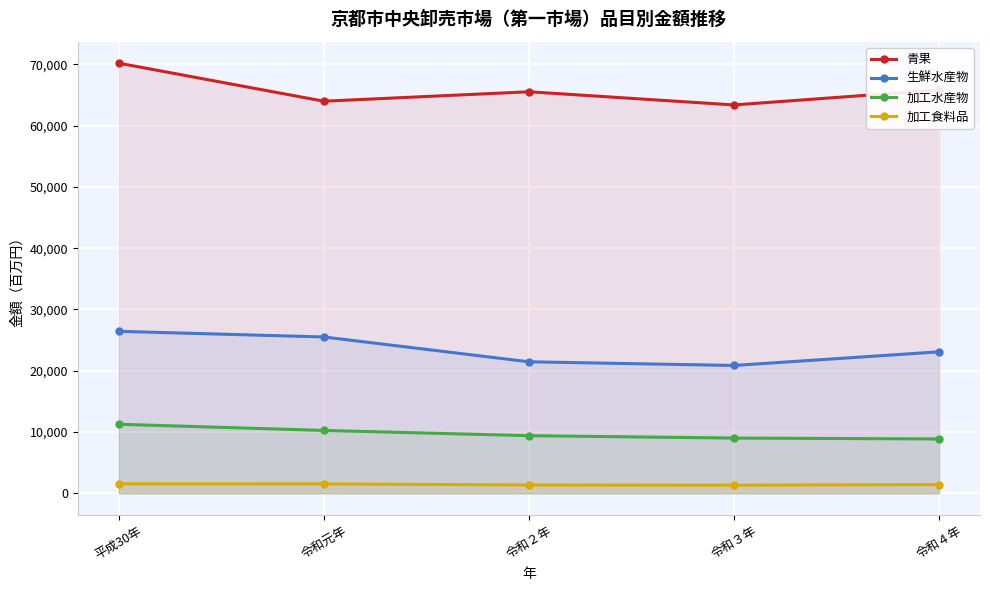

At 令和２年, list the series in order from smallest to largest.

加工食料品, 加工水産物, 生鮮水産物, 青果